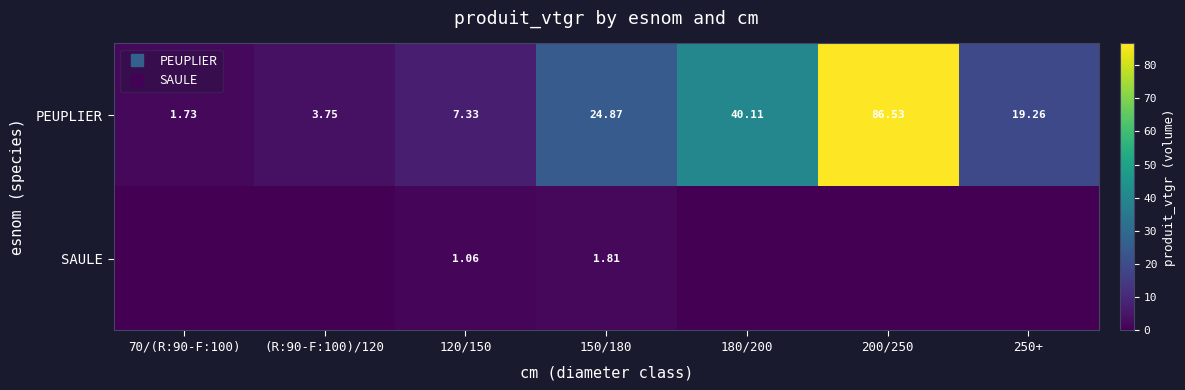

What is the greatest value displayed?

86.5